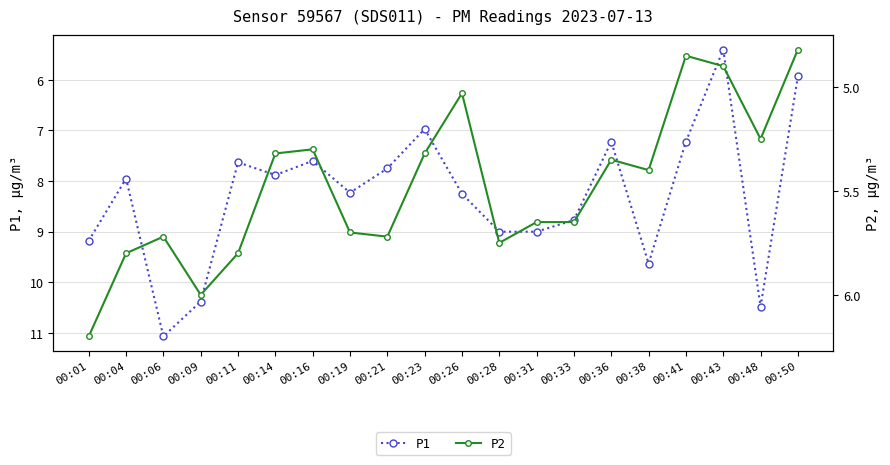

The P1 series shows 10.4 at 00:09. True or false?

True